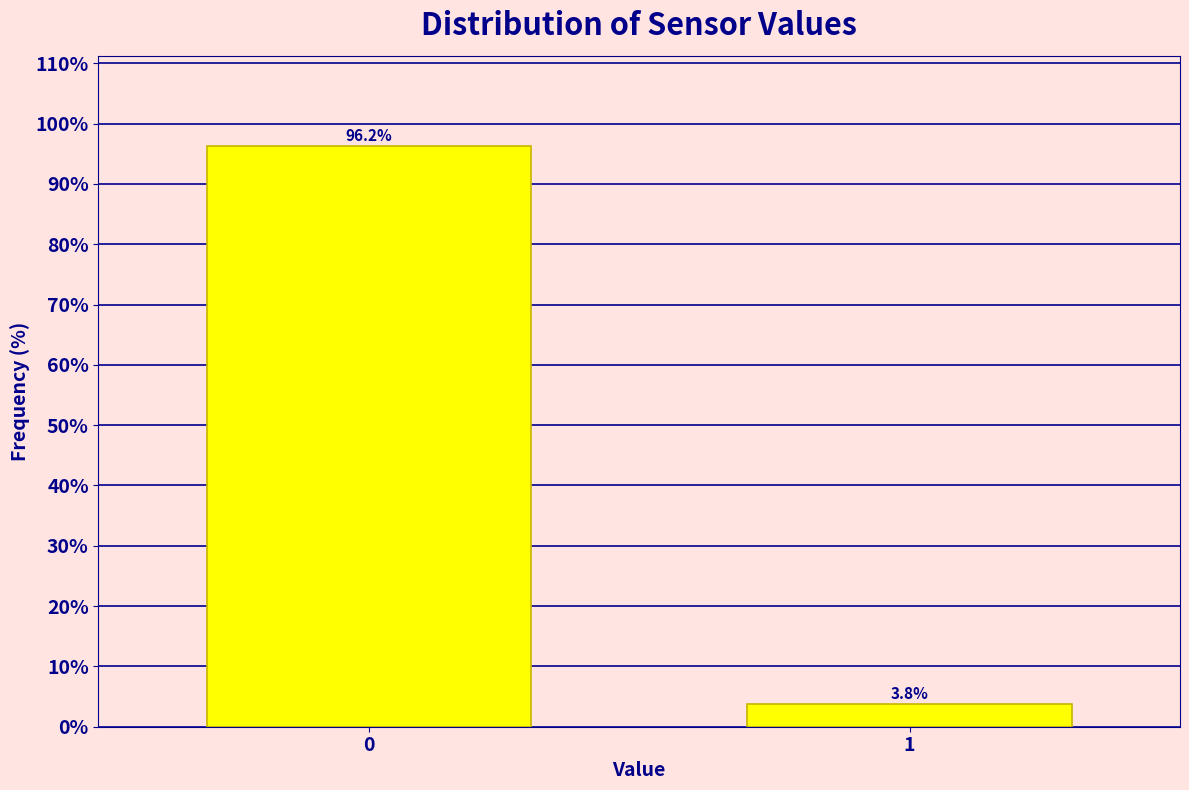

Reading right to left, extract all data points from this chart.

1=3.8	0=96.2